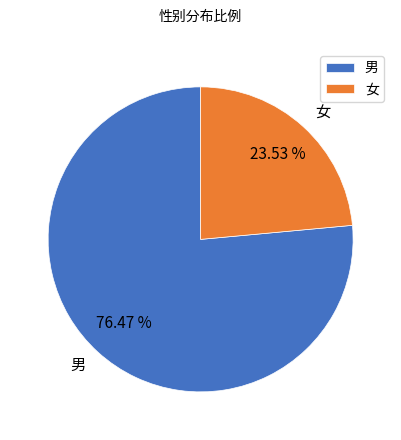

What percentage is the 男 slice, to the nearest percent?

76%